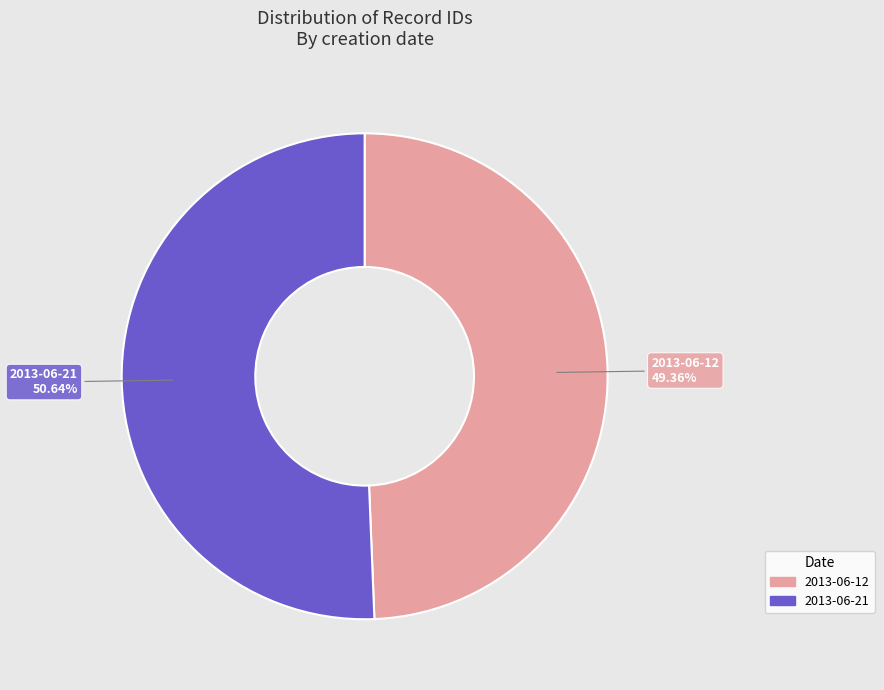

Is 2013-06-21 the majority of the pie?

Yes